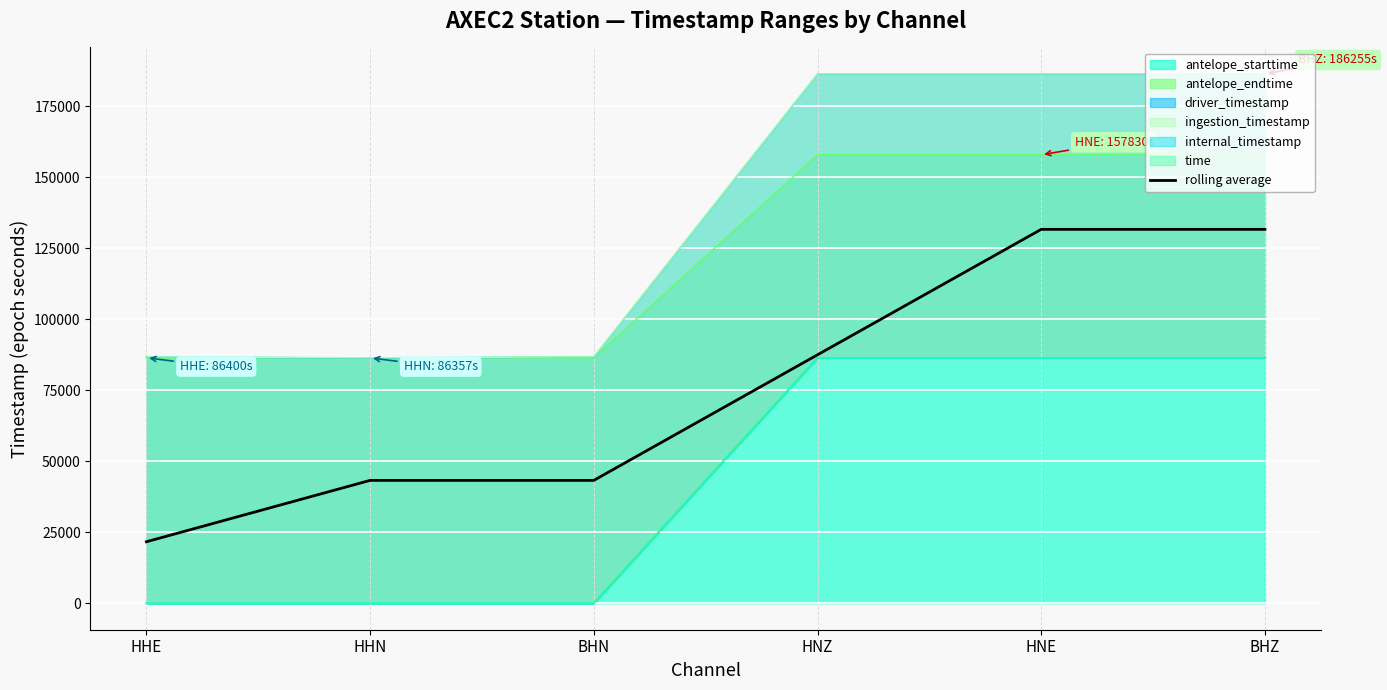

What is the approximate value at HHE?

21647.0